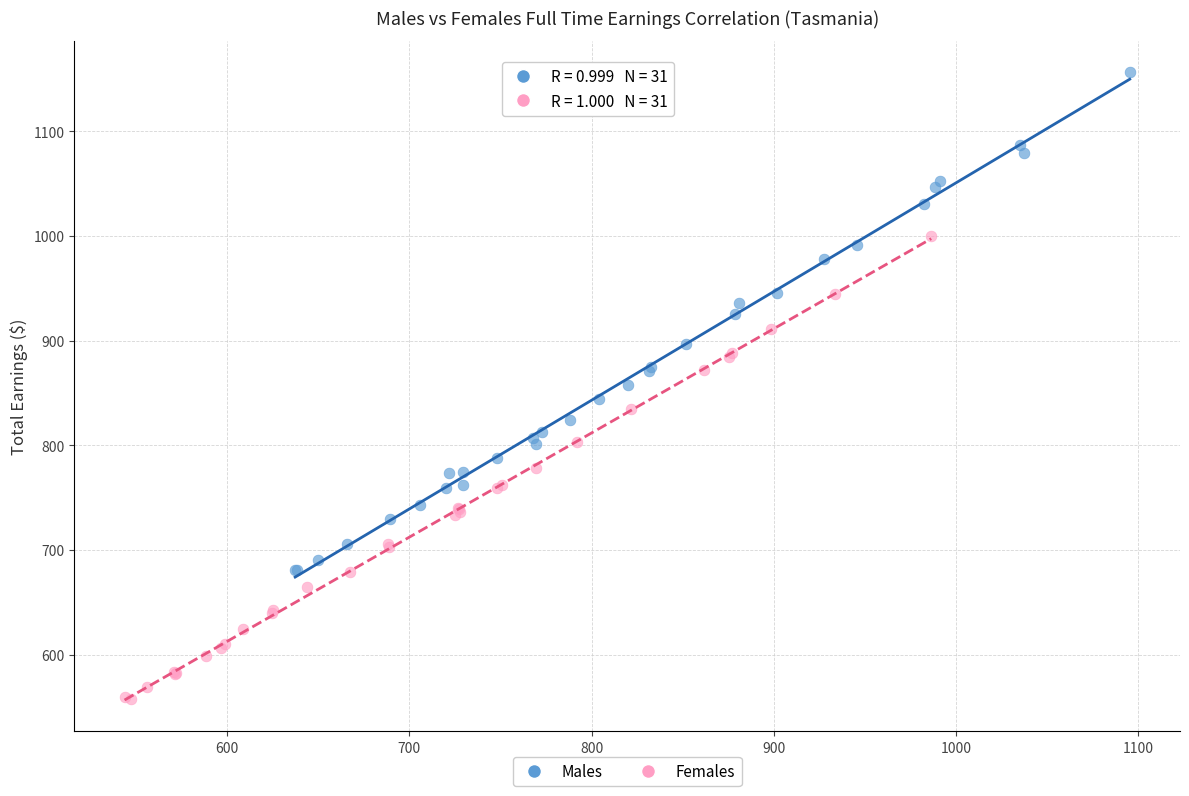

Which series reaches the minimum Y coordinate?

Females